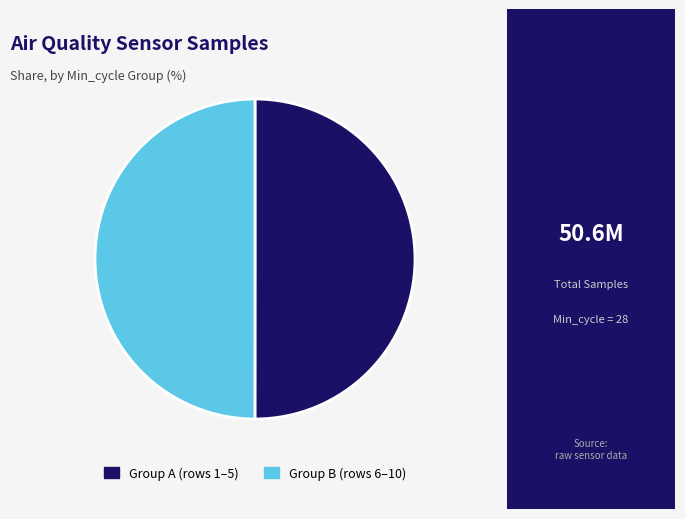

True or false: Group B (rows 6–10) accounts for 50% of the total.

True